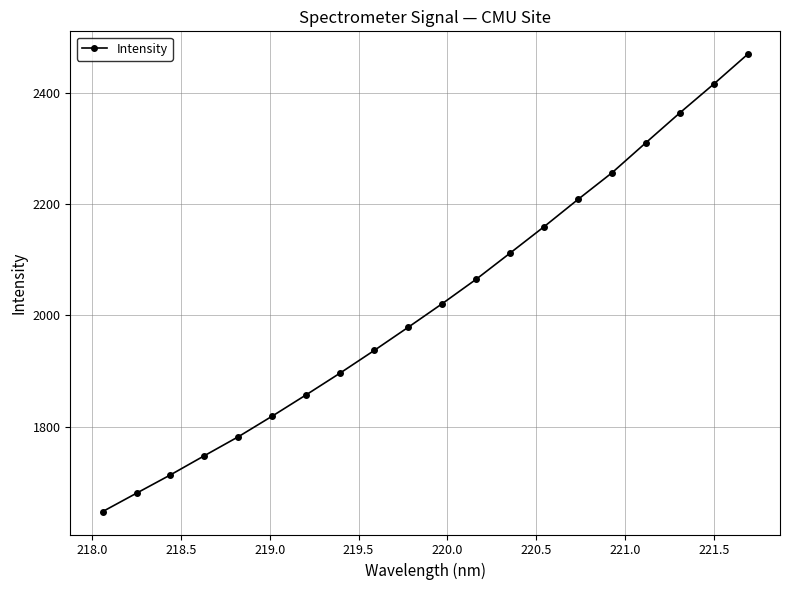

How many categories are shown in the chart?

20